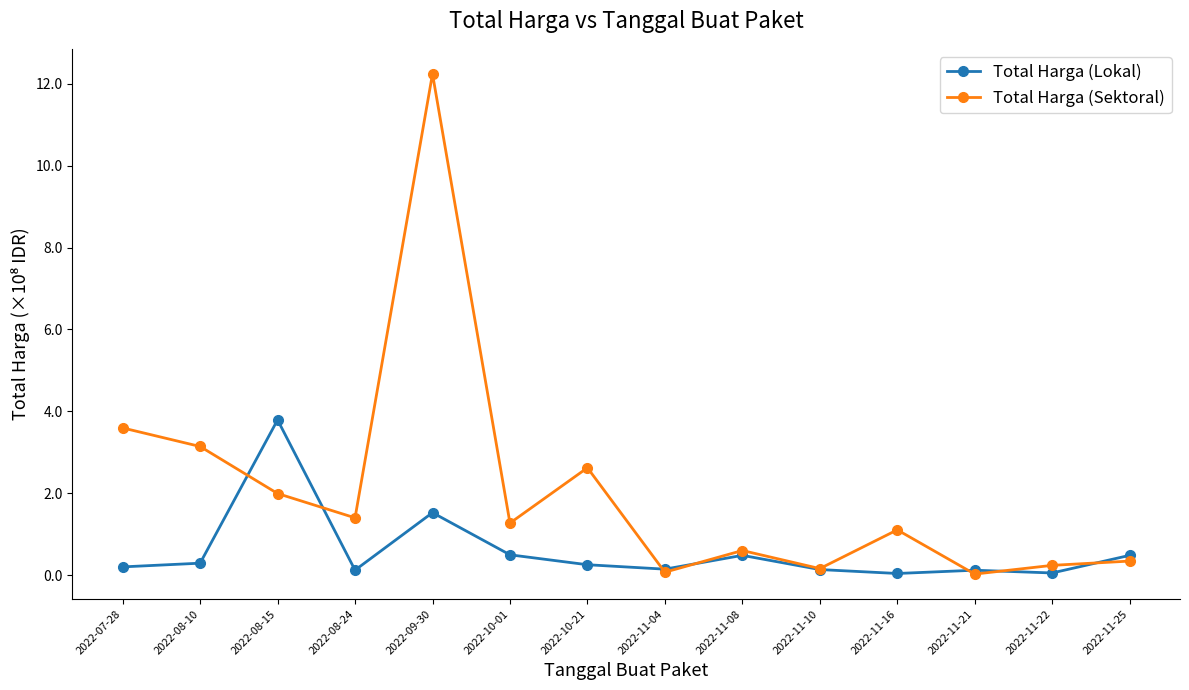

What are all the series names shown in the legend?

Total Harga (Lokal), Total Harga (Sektoral)